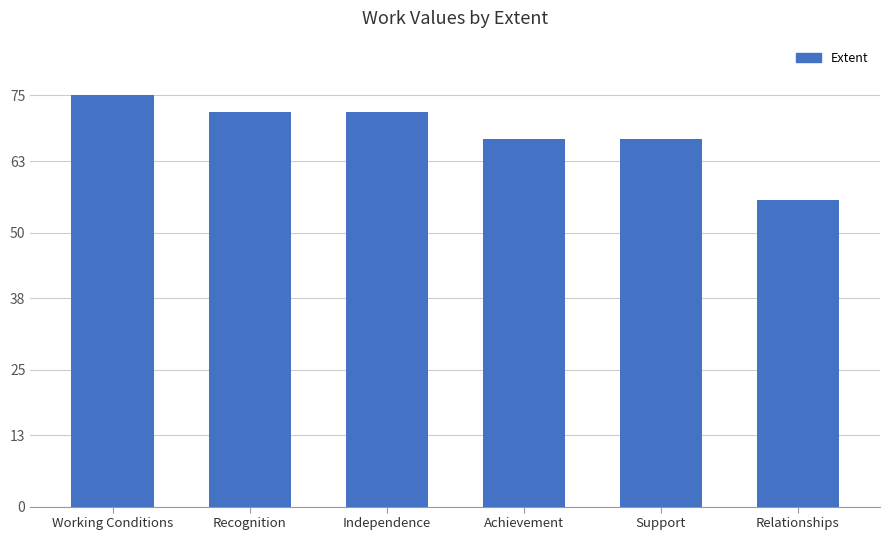

Which has a higher value, Recognition or Support?

Recognition